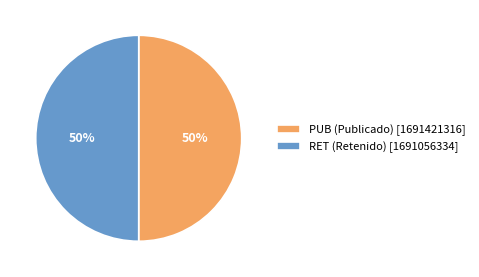

To the nearest percent, what portion does PUB represent?

50%